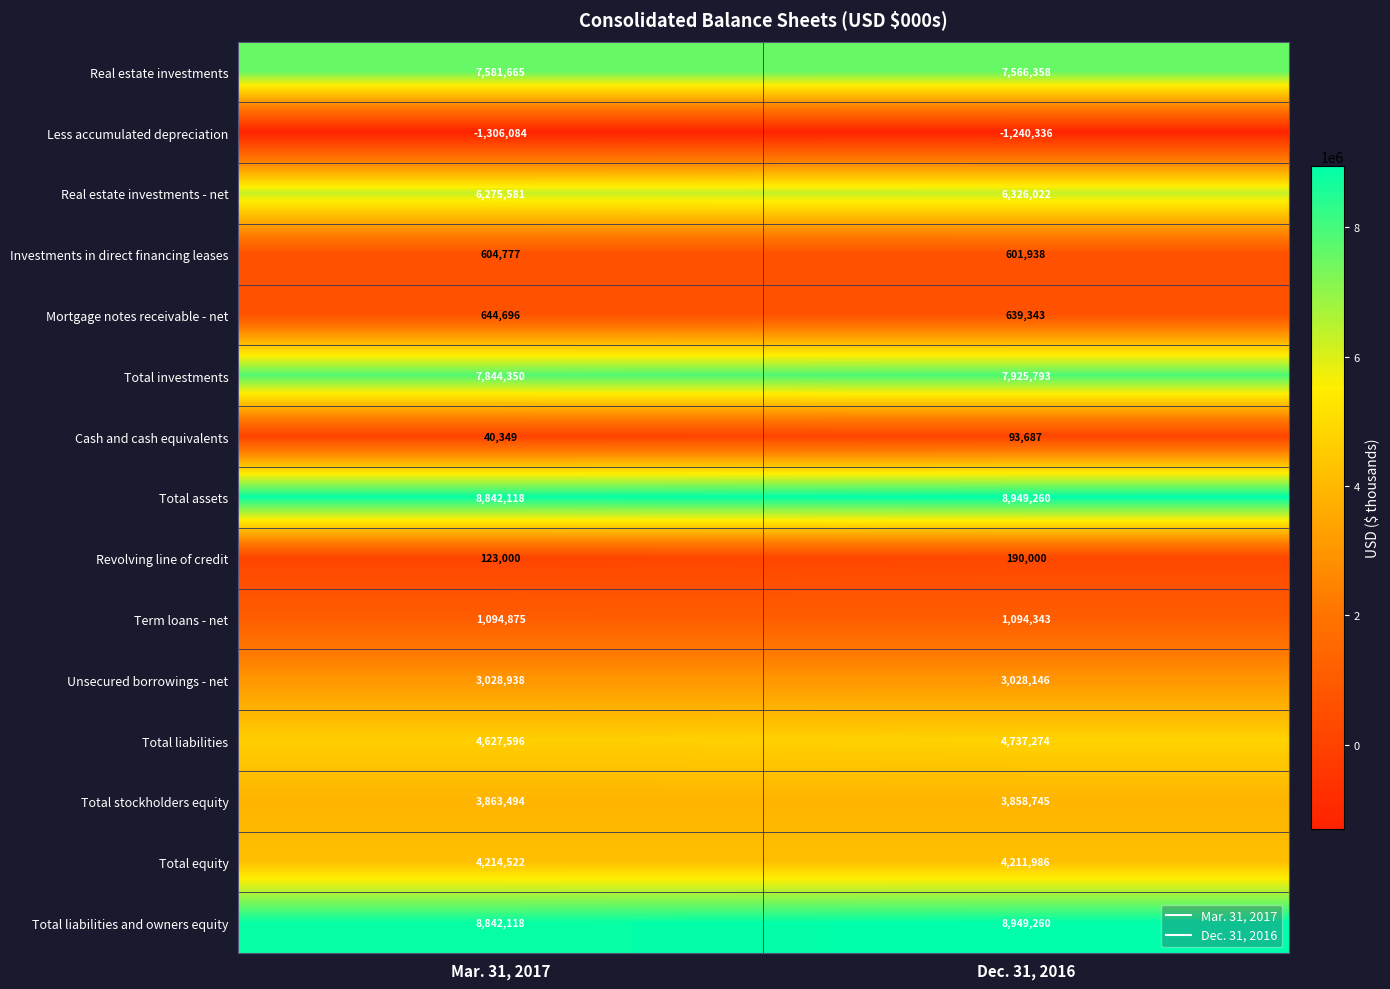

The Less accumulated depreciation series shows -712799 at Mar. 31, 2017. True or false?

False